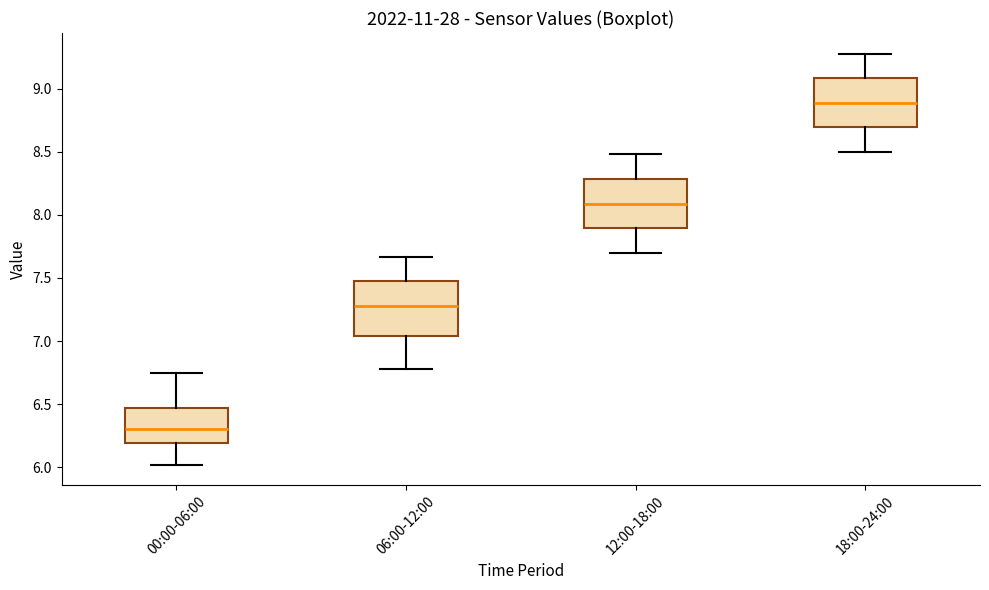

Reading left to right, read every box against the y-axis: the position of its median line, the range the box covers, and the ends of its whiskers. The values are not printed on the chart, so give them approximately, as read against the axis.

00:00-06:00: median 6.30, box 6.20 to 6.45, whiskers 6.00 to 6.75
06:00-12:00: median 7.30, box 7.05 to 7.50, whiskers 6.80 to 7.65
12:00-18:00: median 8.10, box 7.90 to 8.30, whiskers 7.70 to 8.50
18:00-24:00: median 8.90, box 8.70 to 9.10, whiskers 8.50 to 9.30